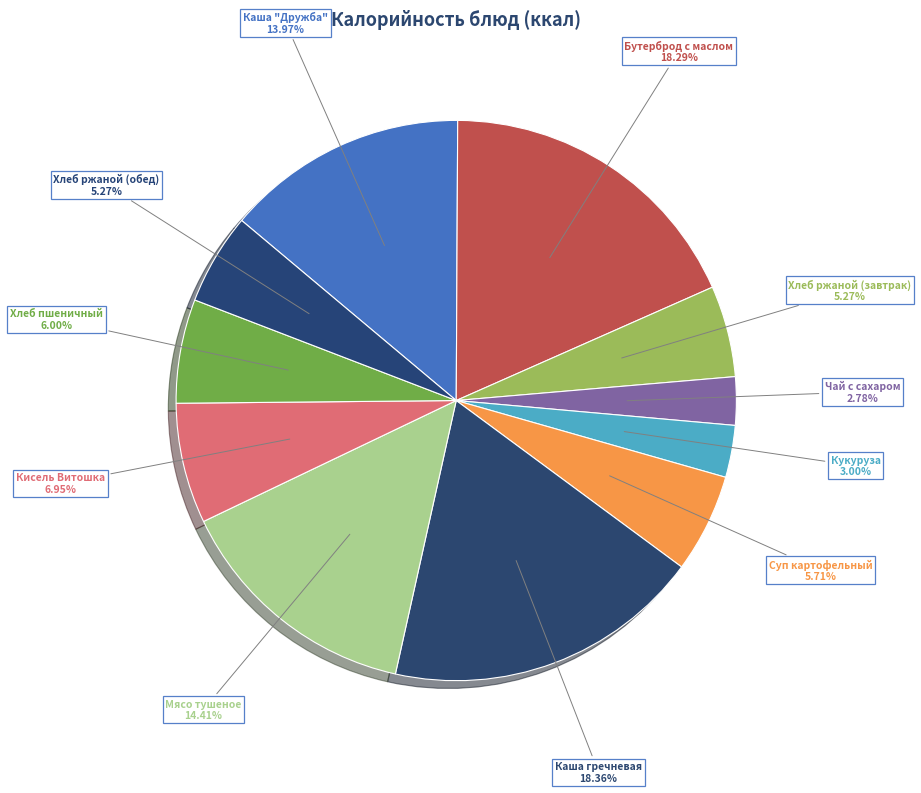

Combined, what portion of the pie is Каша гречневая and Кисель Витошка?

25.3%